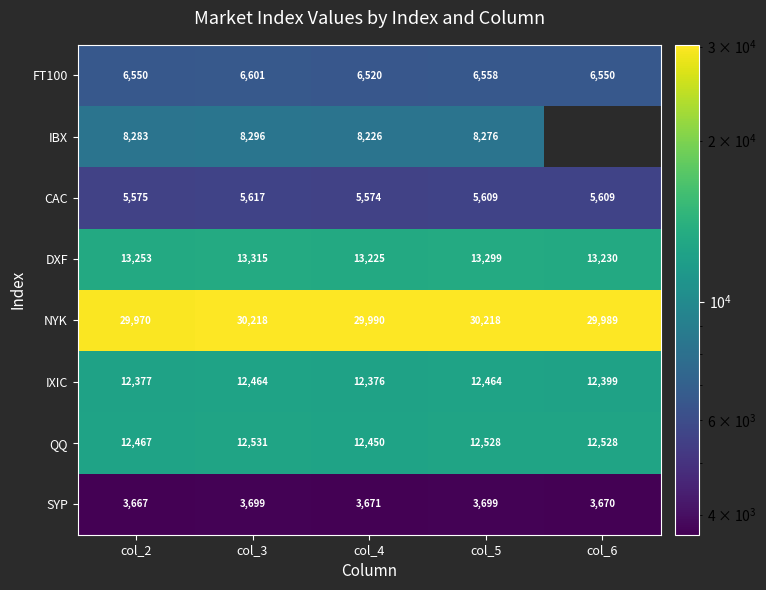

Count the number of categories in the chart.

5